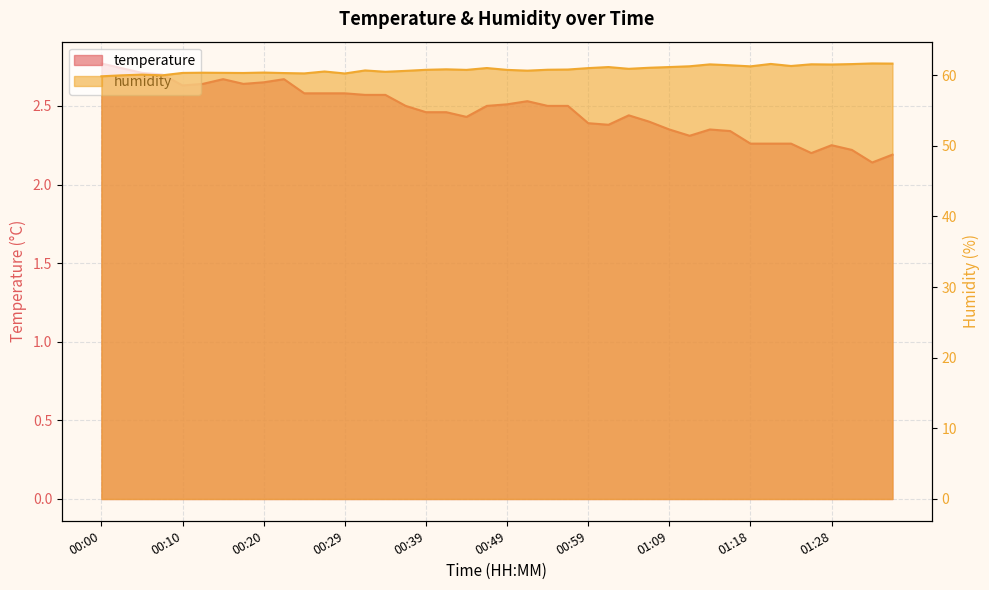

At how many categories does at least one series exceed 5?

40